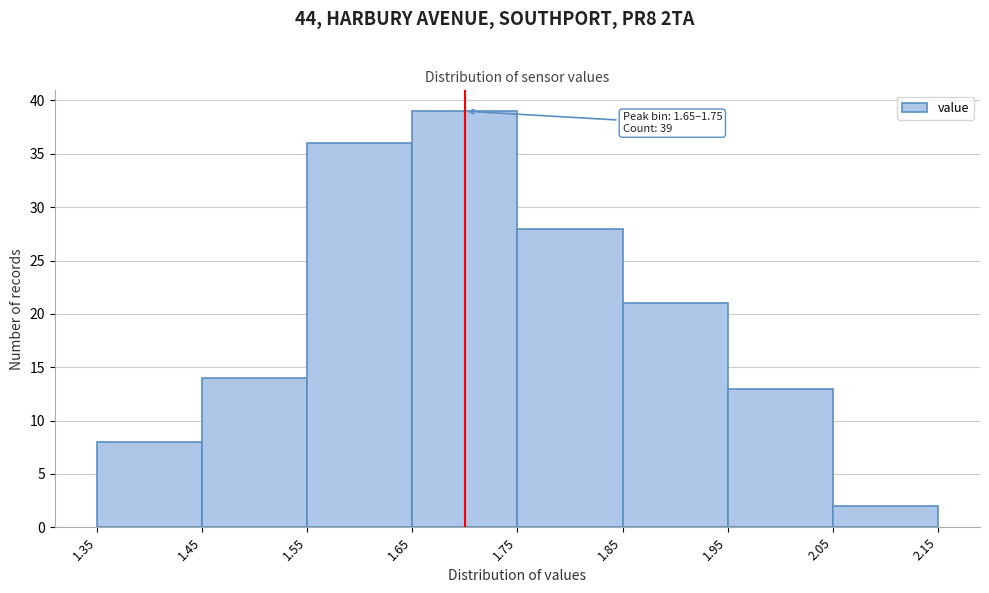

Which range on the x-axis has the tallest bar?

1.65 to 1.75